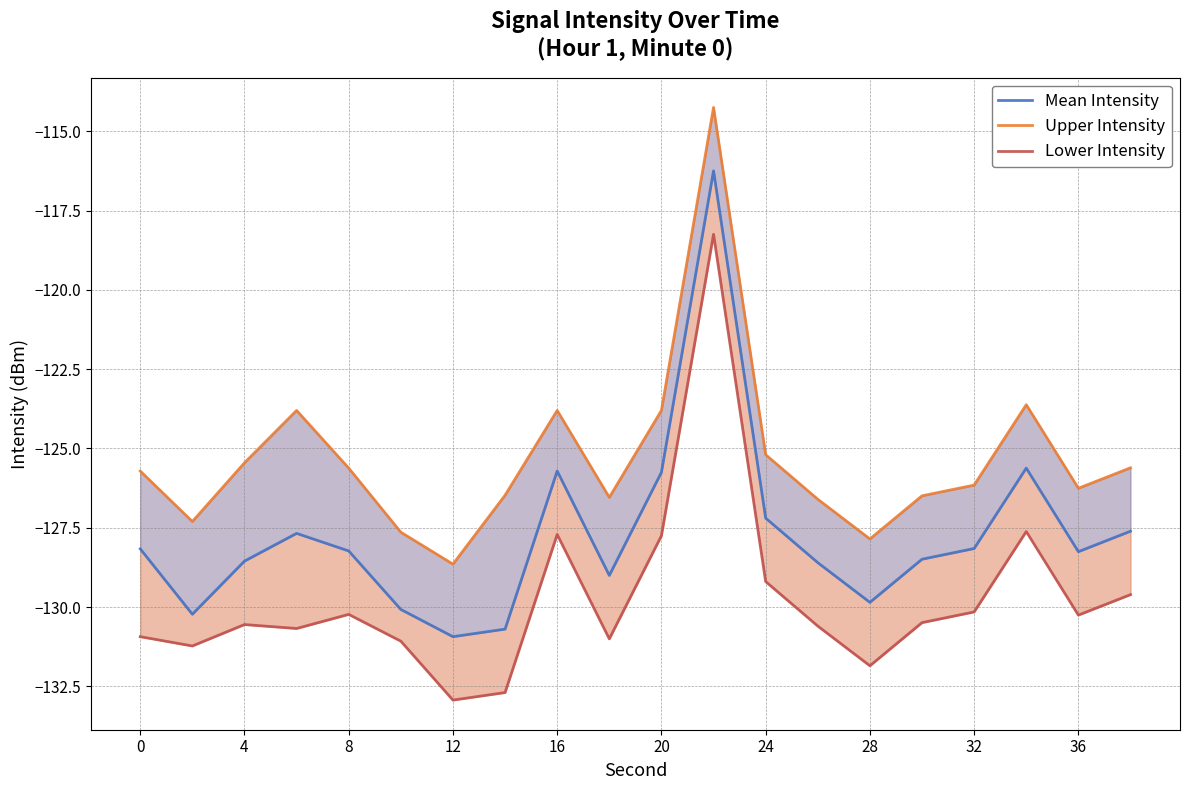

What is the greatest value displayed?

-114.2